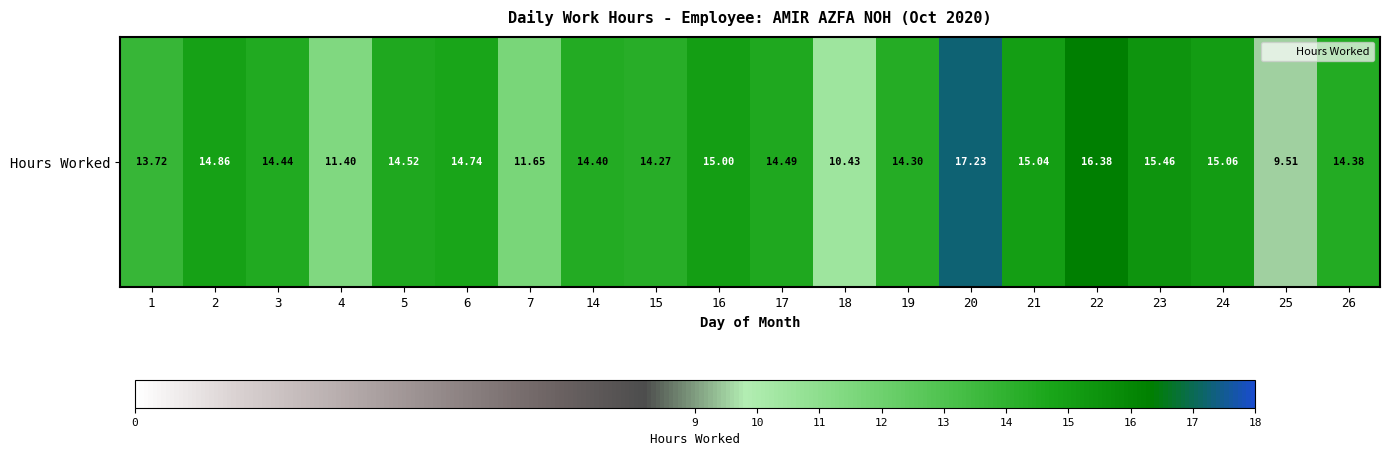

Rank the categories by value from highest to lowest.

20, 22, 23, 24, 21, 16, 2, 6, 5, 17, 3, 14, 26, 19, 15, 1, 7, 4, 18, 25